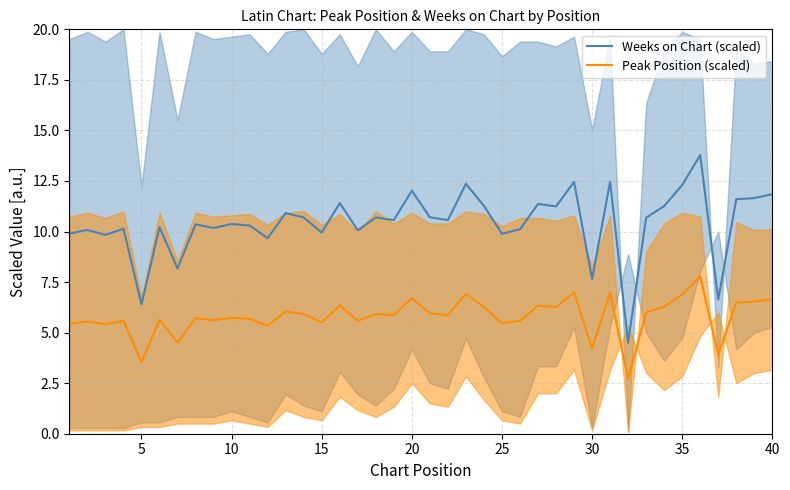

True or false: Weeks on Chart (scaled) and Peak Position (scaled) cross at least once.

False